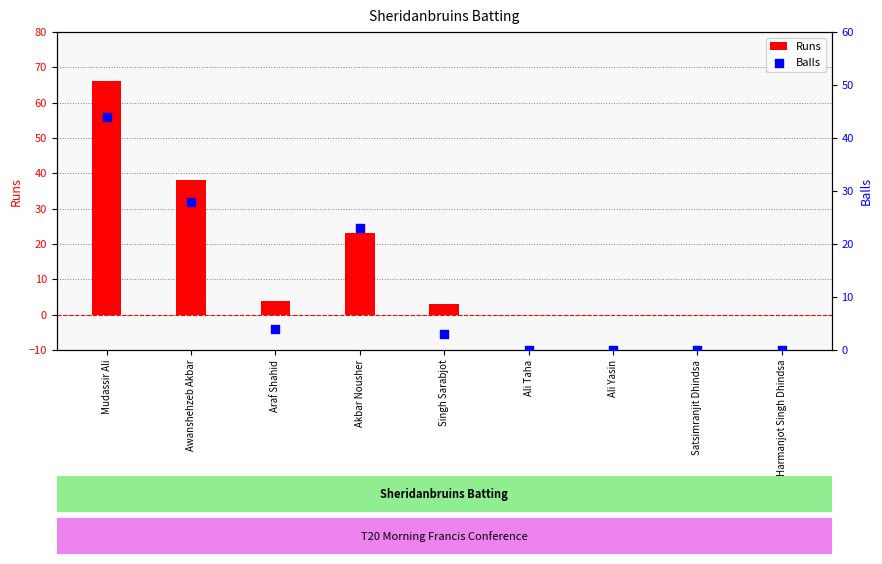

Which series reaches the maximum Y coordinate?

Runs